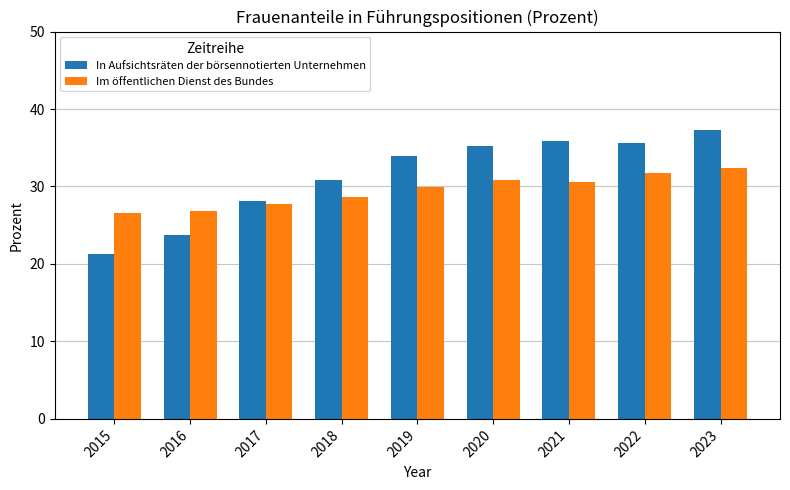

What is the difference between the highest and lowest values at 2021?

5.3